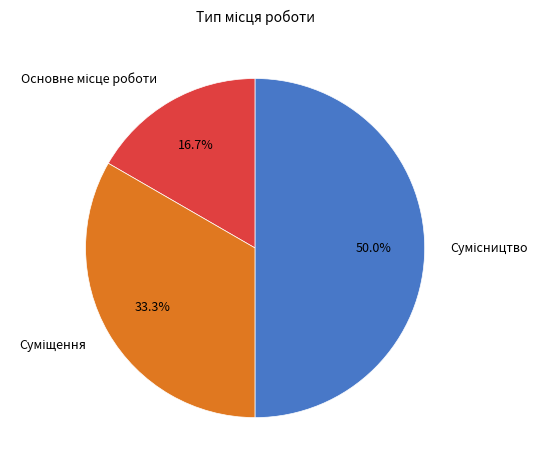

To the nearest percent, what is the difference between the largest and smallest slice percentages?

33%